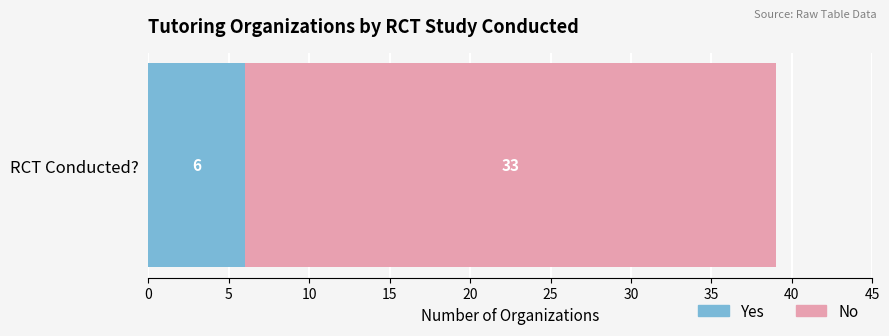

How many series are shown in this chart?

2